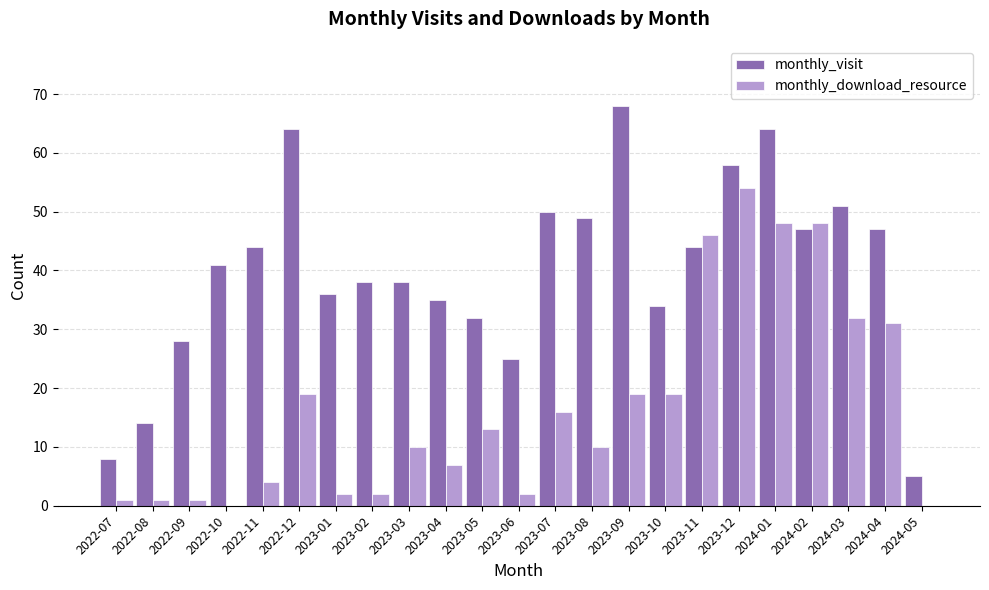

Reading left to right, what are all the values shown in this chart?

monthly_visit: 8	14	28	41	44	64	36	38	38	35	32	25	50	49	68	34	44	58	64	47	51	47	5
monthly_download_resource: 1	1	1	0	4	19	2	2	10	7	13	2	16	10	19	19	46	54	48	48	32	31	0